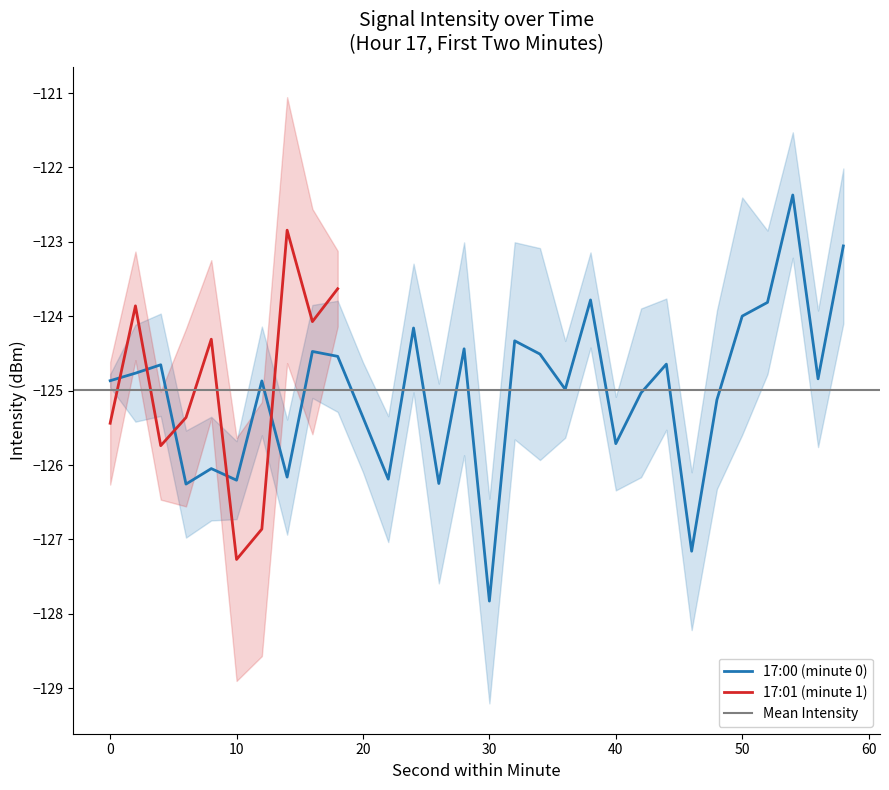

True or false: 17:00 avg has more than 2 points higher than both neighbors.

True